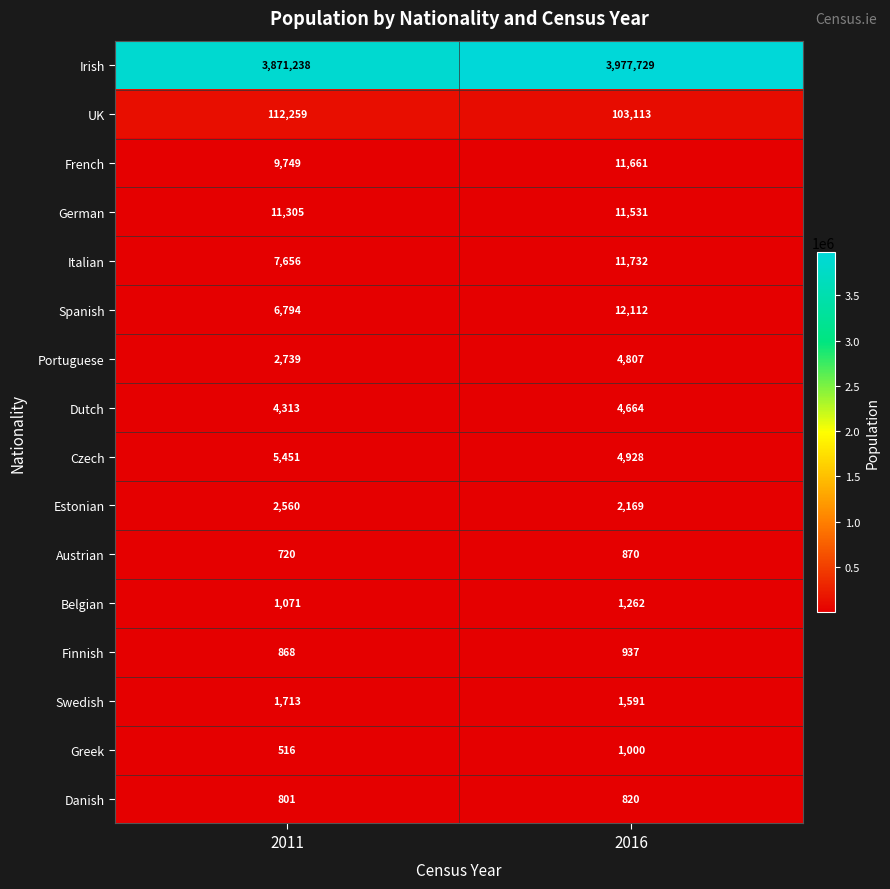

Which category has the highest value across all series?

2016